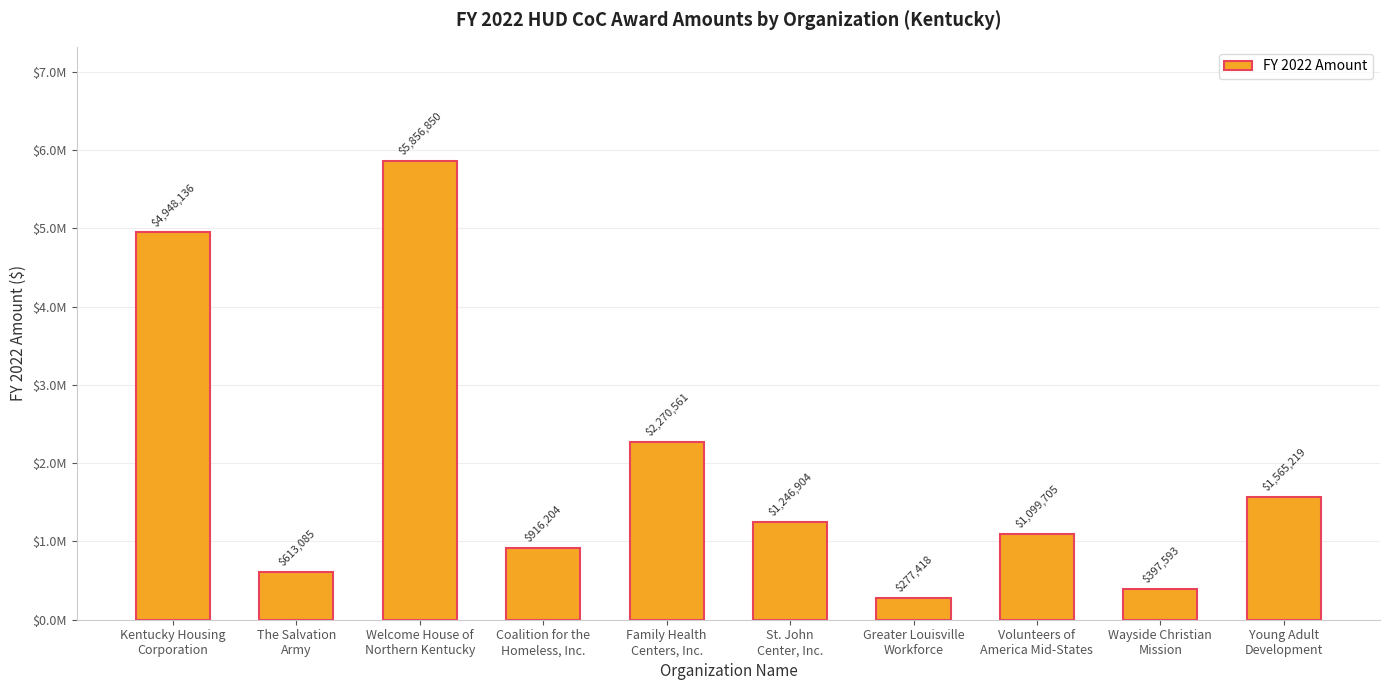

What is the average value?

1919168